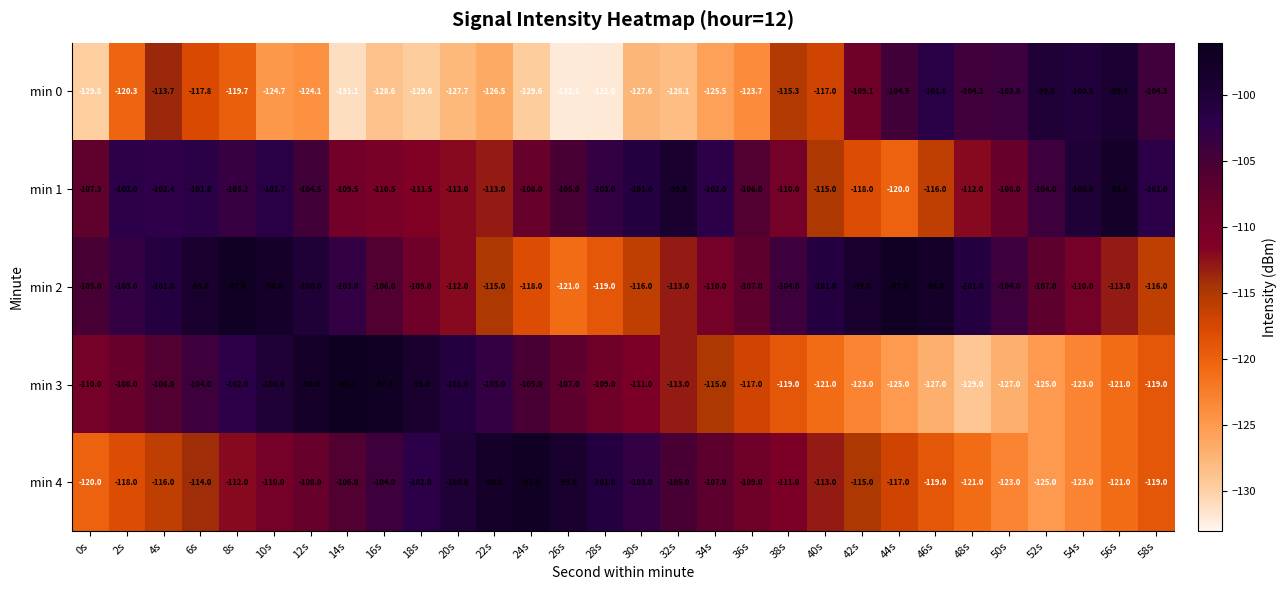

Which label corresponds to the largest value in the chart?

14s